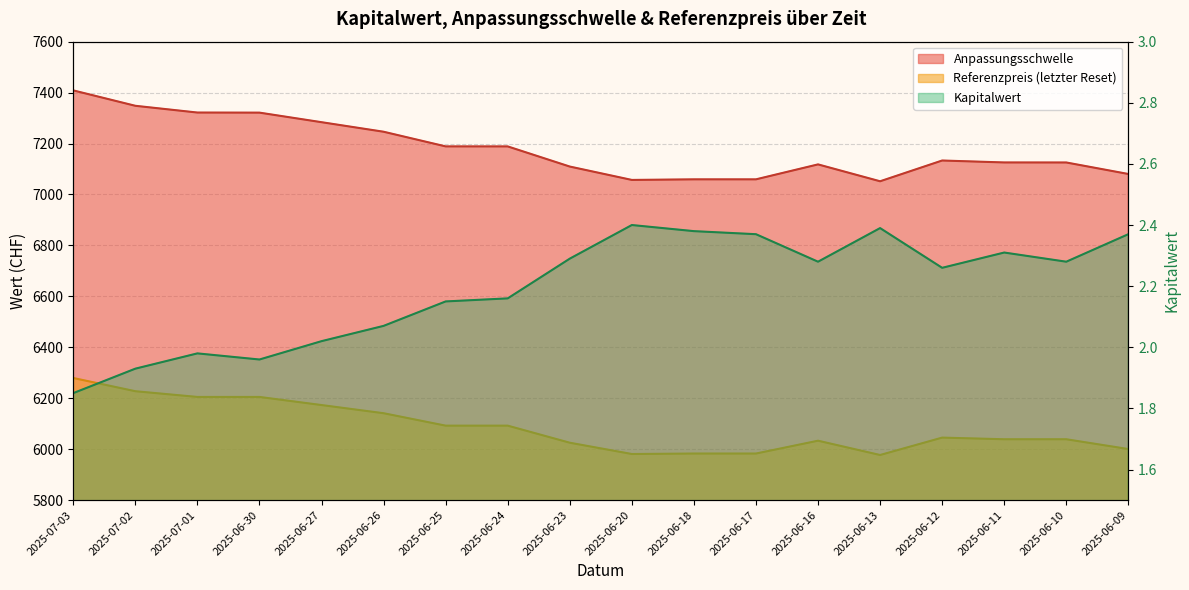

Where is the first local maximum for Referenzpreis?

2025-06-16